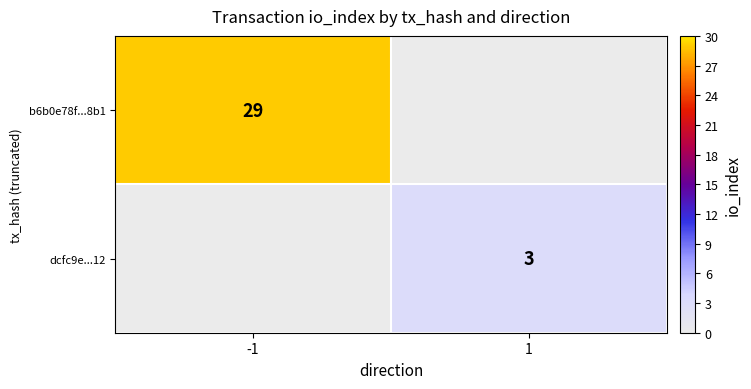

True or false: b6b0e78f...8b1 has a value of 42 at -1.

False